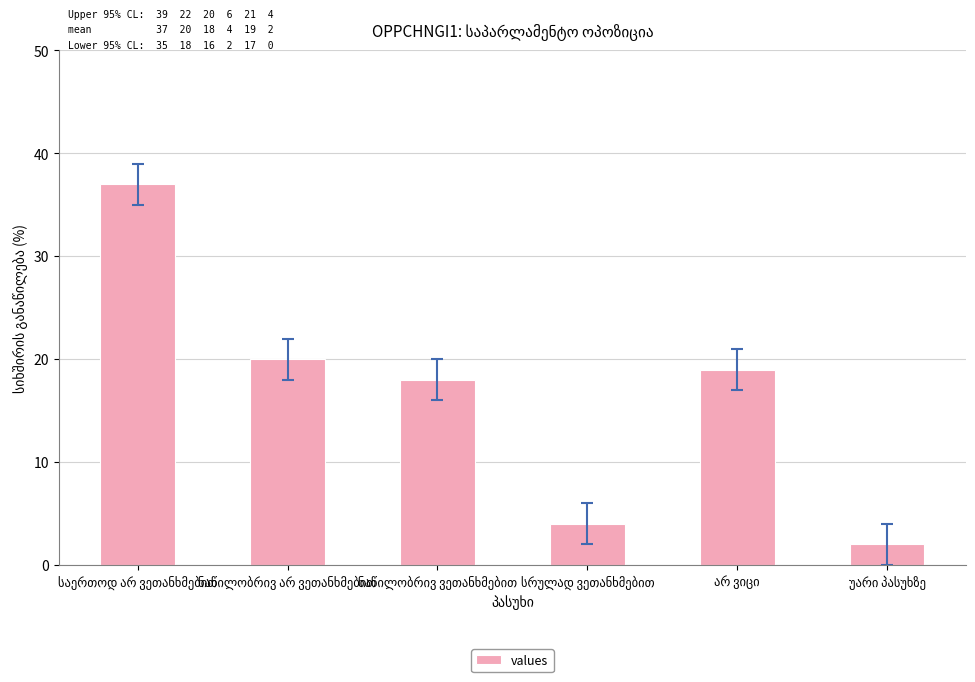

What is the greatest value displayed?

37